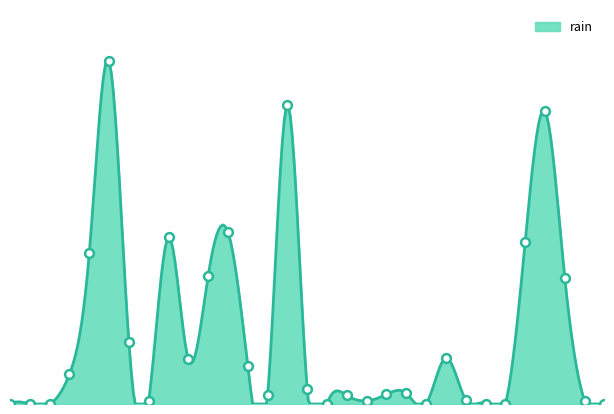

What is the change in value from 2016-07-22 to 2016-07-29?

+23.6